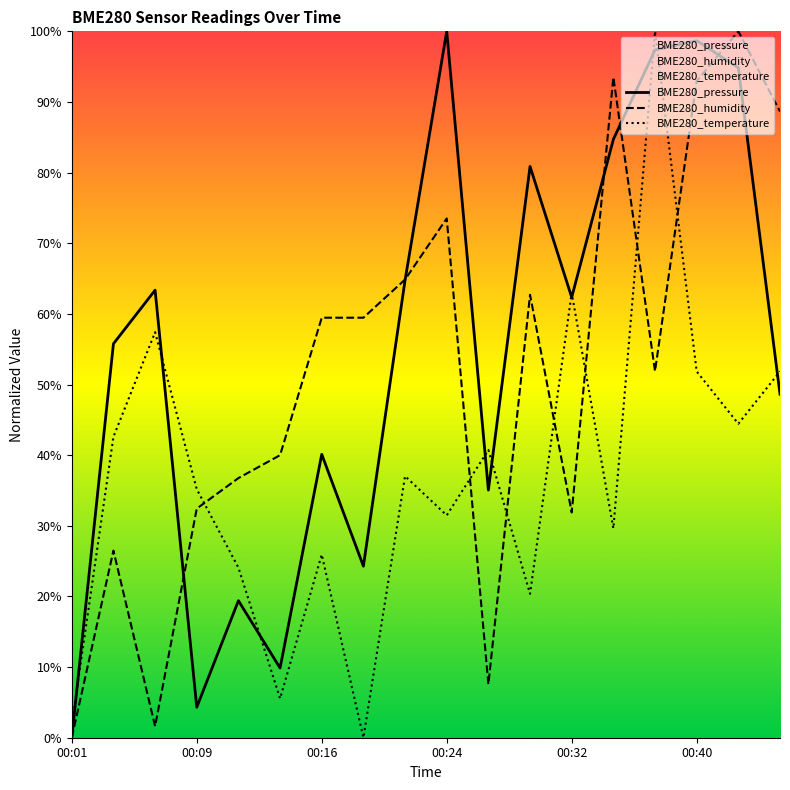

How many times do BME280_humidity and BME280_temperature cross each other?

7